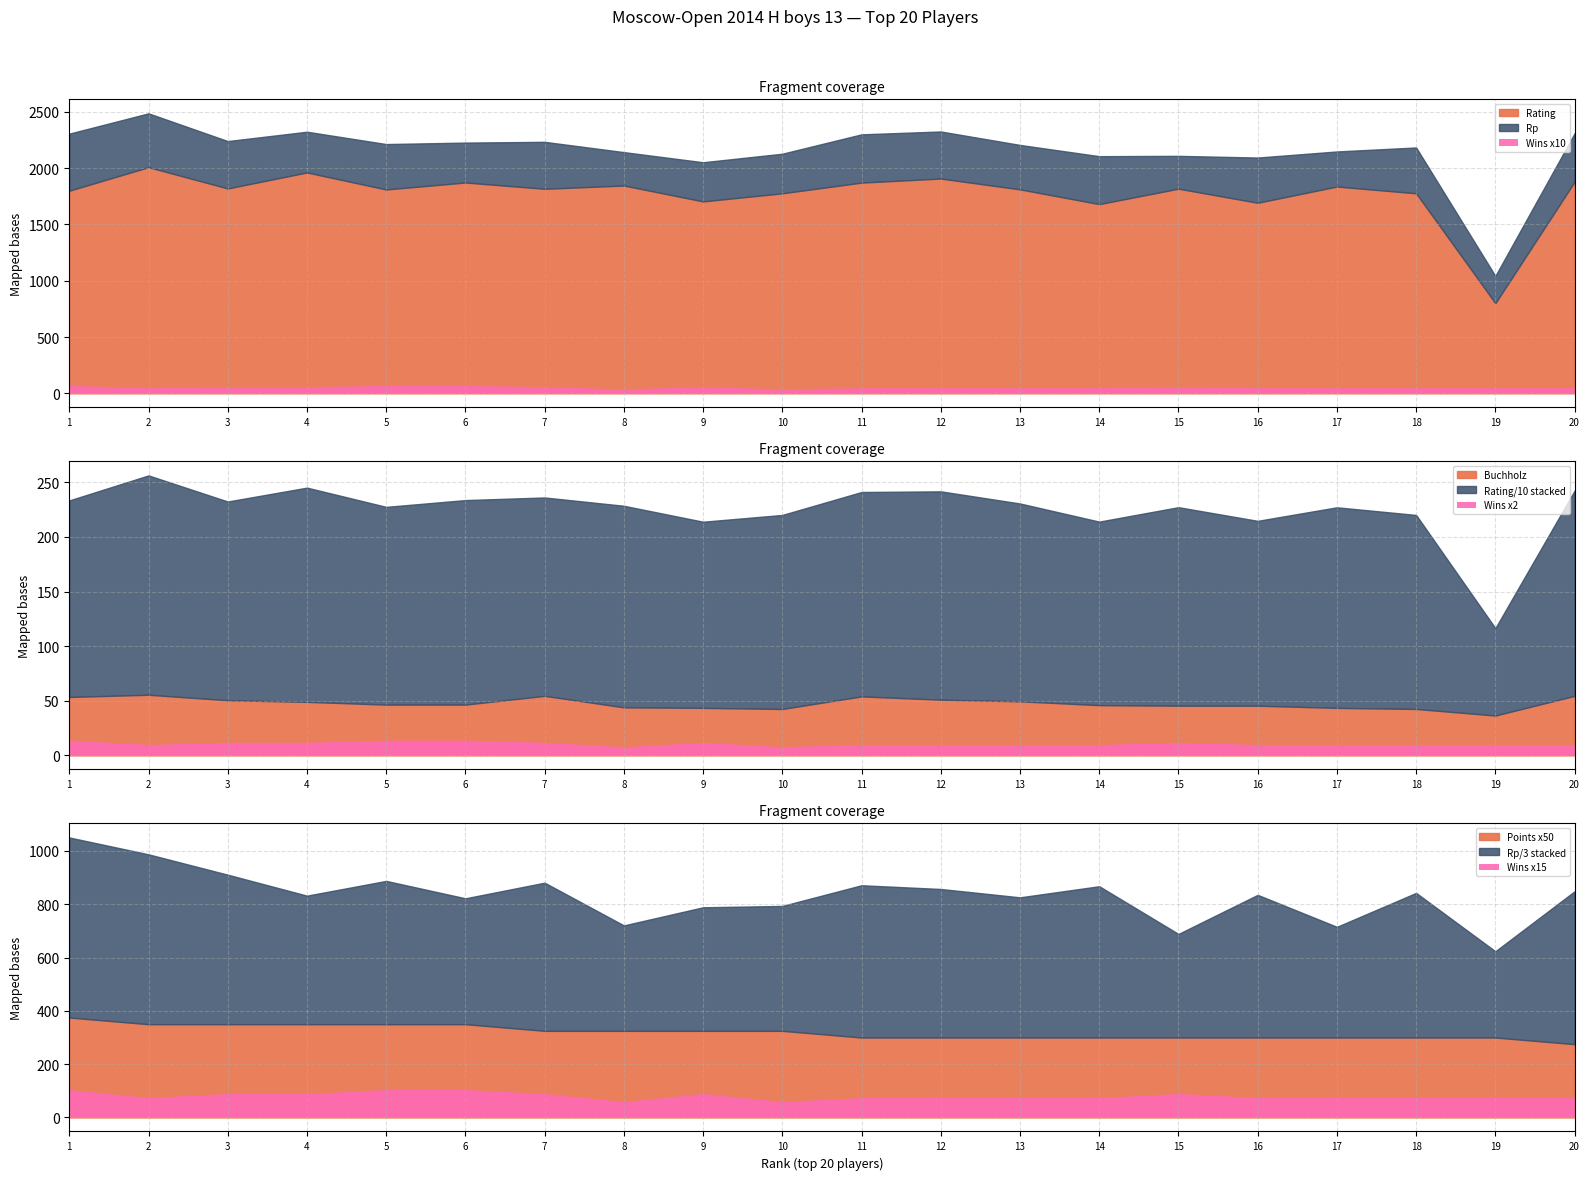

The Rp series shows 2391.4 at 16. True or false?

False